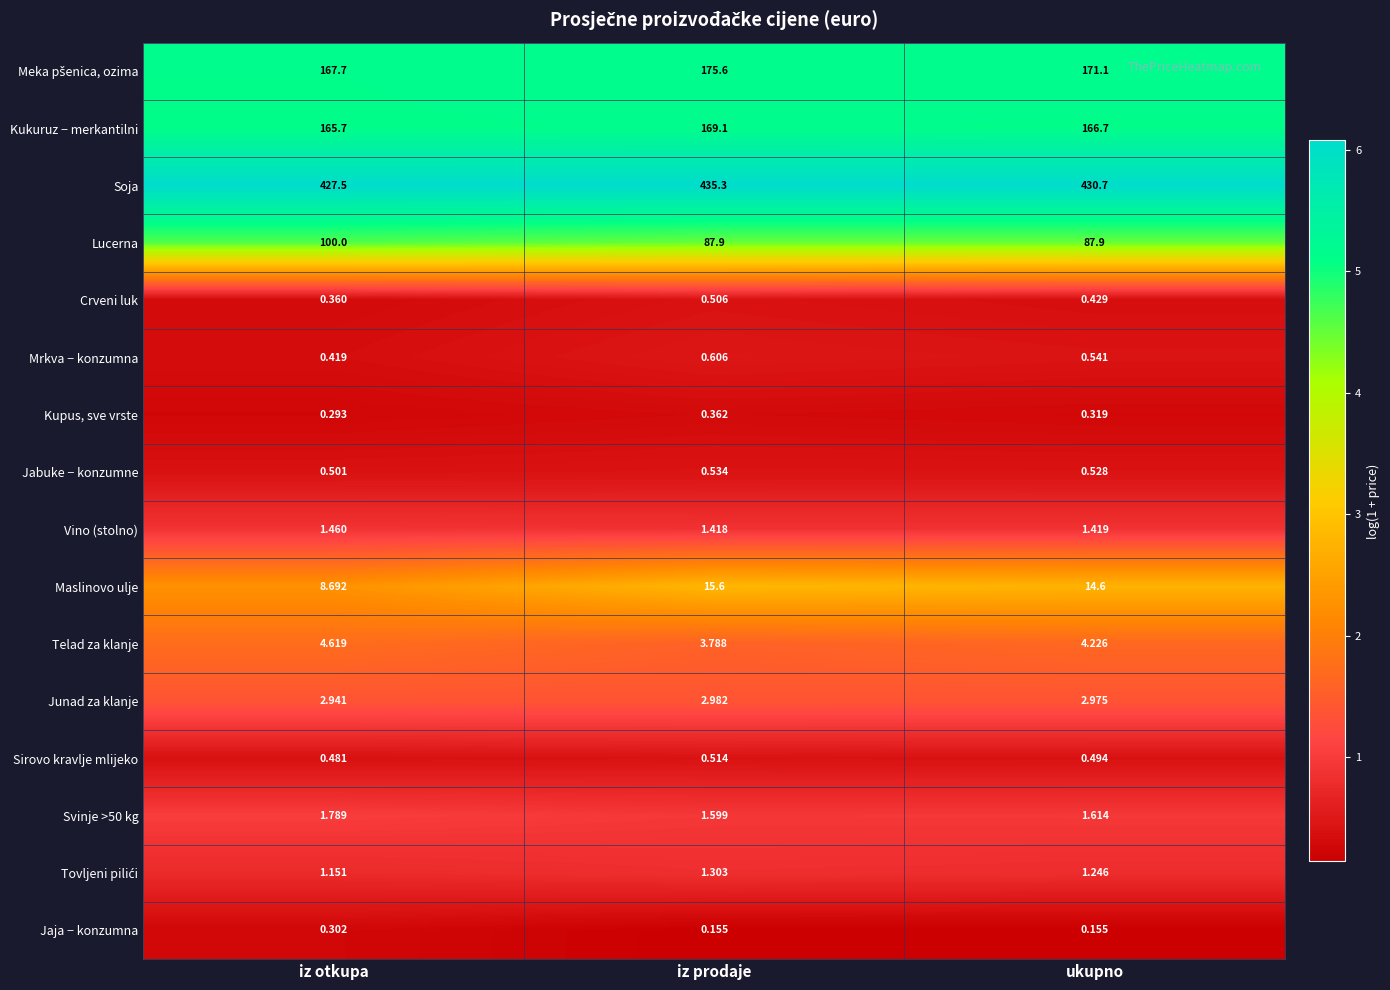

Which category has the highest value across all series?

iz prodaje